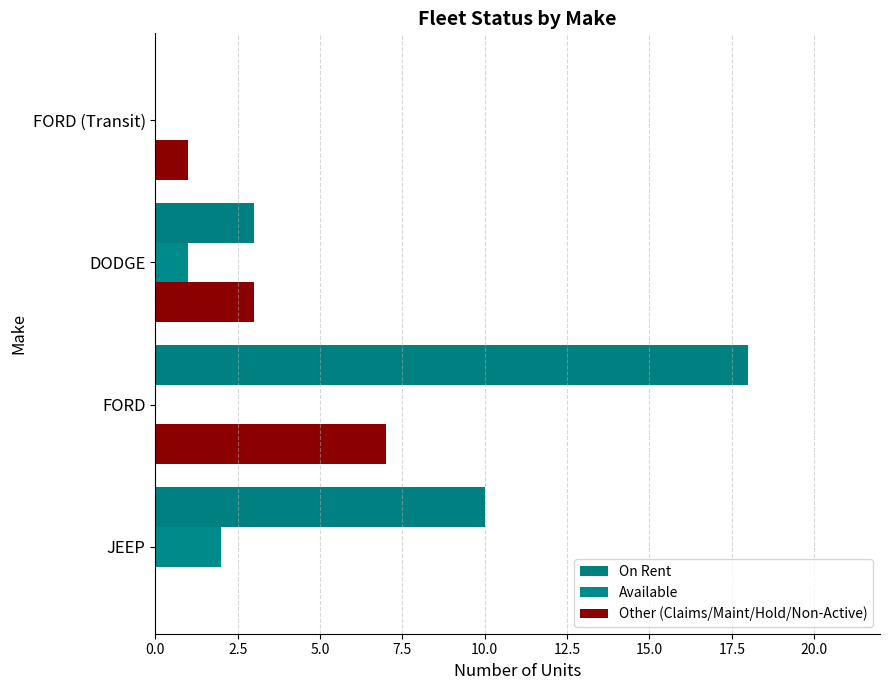

How many Other (Claims/Maint/Hold/Non-Active) values are between 1 and 7?

3